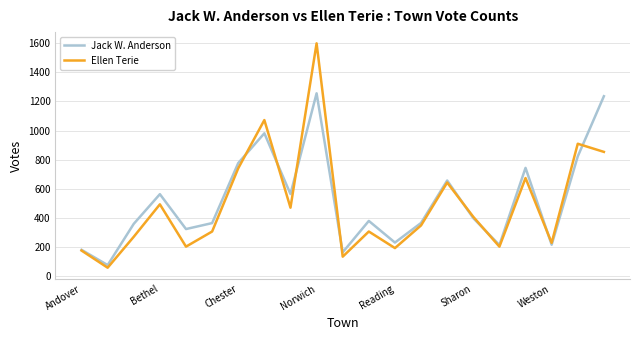

True or false: Jack W. Anderson and Ellen Terie cross at least once.

True